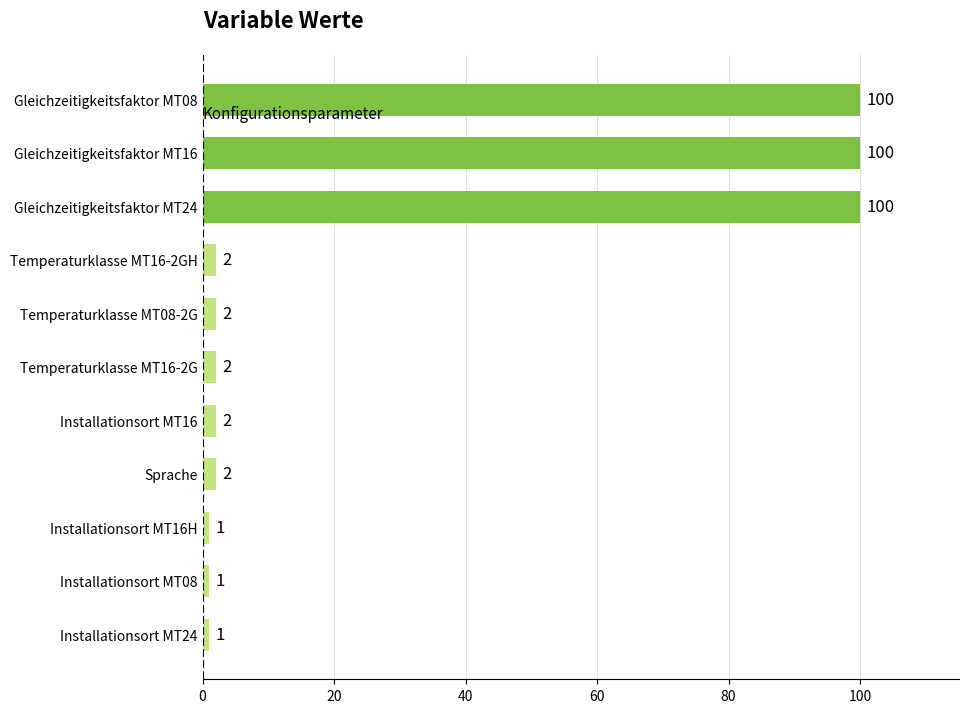

Approximately how many times larger is the value at Gleichzeitigkeitsfaktor MT08 compared to Temperaturklasse MT16-2G?

50.0